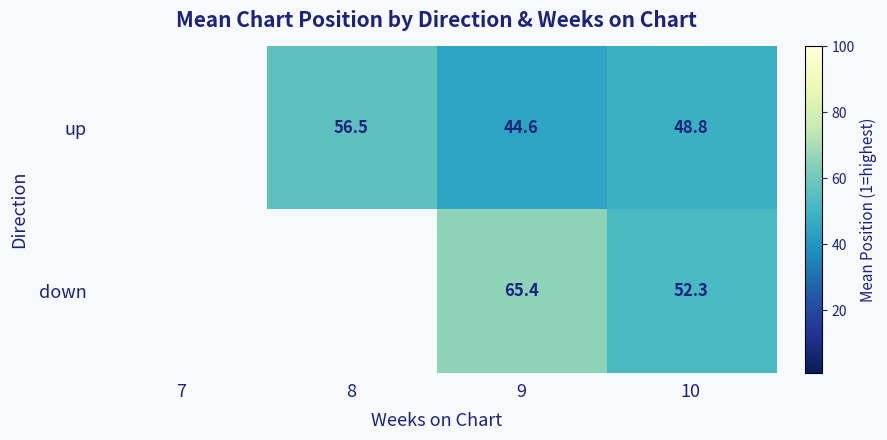

What is the total value across all series at 10?

101.1